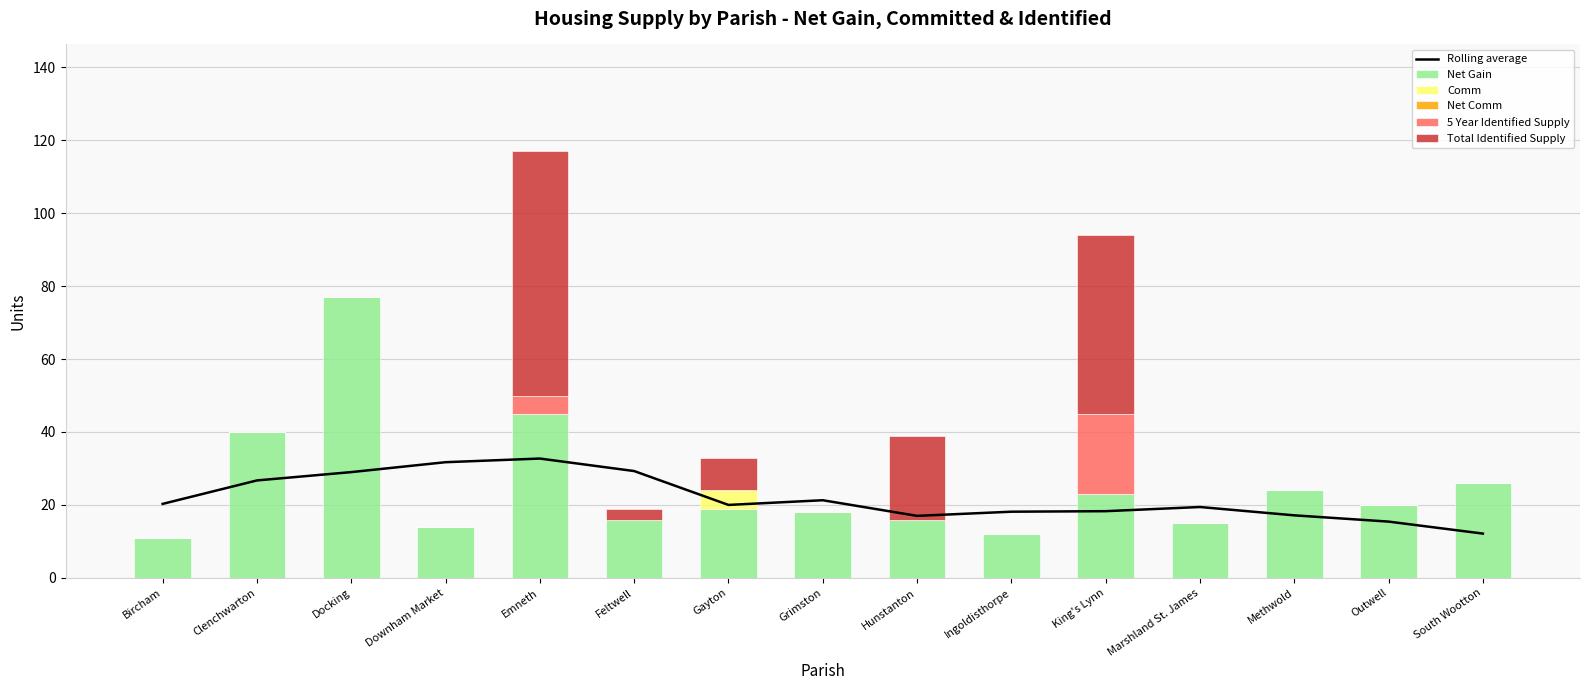

Reading left to right, transcribe all the data shown in this chart.

Rolling average: Bircham=20.3	Clenchwarton=26.7	Docking=29.0	Downham Market=31.7	Emneth=32.7	Feltwell=29.3	Gayton=20.0	Grimston=21.3	Hunstanton=17.0	Ingoldisthorpe=18.1	King's Lynn=18.3	Marshland St. James=19.4	Methwold=17.1	Outwell=15.4	South Wootton=12.1
Net Gain: Bircham=11.0	Clenchwarton=40.0	Docking=77.0	Downham Market=14.0	Emneth=45.0	Feltwell=16.0	Gayton=19.0	Grimston=18.0	Hunstanton=16.0	Ingoldisthorpe=12.0	King's Lynn=23.0	Marshland St. James=15.0	Methwold=24.0	Outwell=20.0	South Wootton=26.0
Comm: Bircham=0.0	Clenchwarton=0.0	Docking=0.0	Downham Market=0.0	Emneth=0.0	Feltwell=0.0	Gayton=5.0	Grimston=0.0	Hunstanton=0.0	Ingoldisthorpe=0.0	King's Lynn=0.0	Marshland St. James=0.0	Methwold=0.0	Outwell=0.0	South Wootton=0.0
Net Comm: Bircham=0.0	Clenchwarton=0.0	Docking=0.0	Downham Market=0.0	Emneth=0.0	Feltwell=0.0	Gayton=0.0	Grimston=0.0	Hunstanton=0.0	Ingoldisthorpe=0.0	King's Lynn=0.0	Marshland St. James=0.0	Methwold=0.0	Outwell=0.0	South Wootton=0.0
5 Year Identified Supply: Bircham=0.0	Clenchwarton=0.0	Docking=0.0	Downham Market=0.0	Emneth=5.0	Feltwell=0.0	Gayton=0.0	Grimston=0.0	Hunstanton=0.0	Ingoldisthorpe=0.0	King's Lynn=22.0	Marshland St. James=0.0	Methwold=0.0	Outwell=0.0	South Wootton=0.0
Total Identified Supply: Bircham=0.0	Clenchwarton=0.0	Docking=0.0	Downham Market=0.0	Emneth=67.0	Feltwell=3.0	Gayton=9.0	Grimston=0.0	Hunstanton=23.0	Ingoldisthorpe=0.0	King's Lynn=49.0	Marshland St. James=0.0	Methwold=0.0	Outwell=0.0	South Wootton=0.0